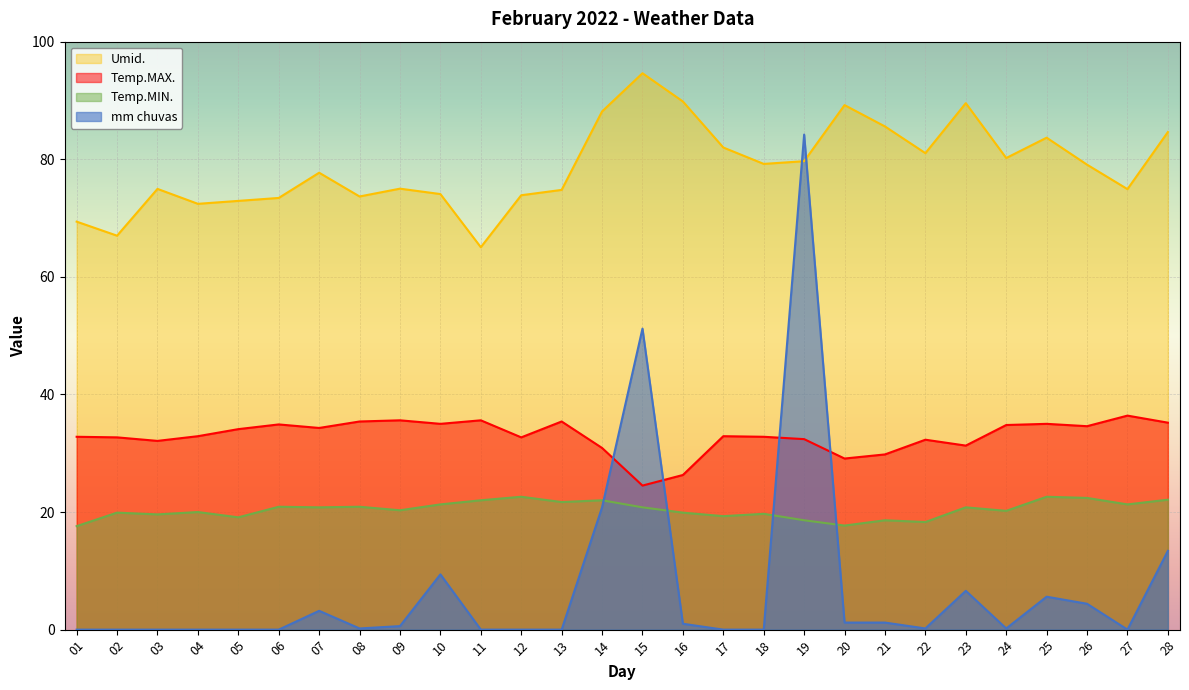

Which has a higher value, 17 or 03?

17